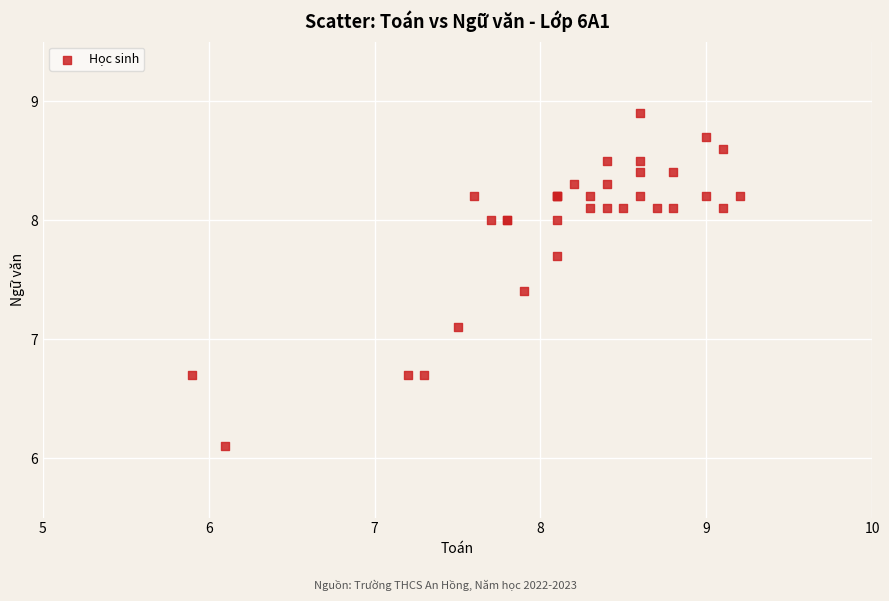

What Y value in the scatter plot is closest to 7?

7.1